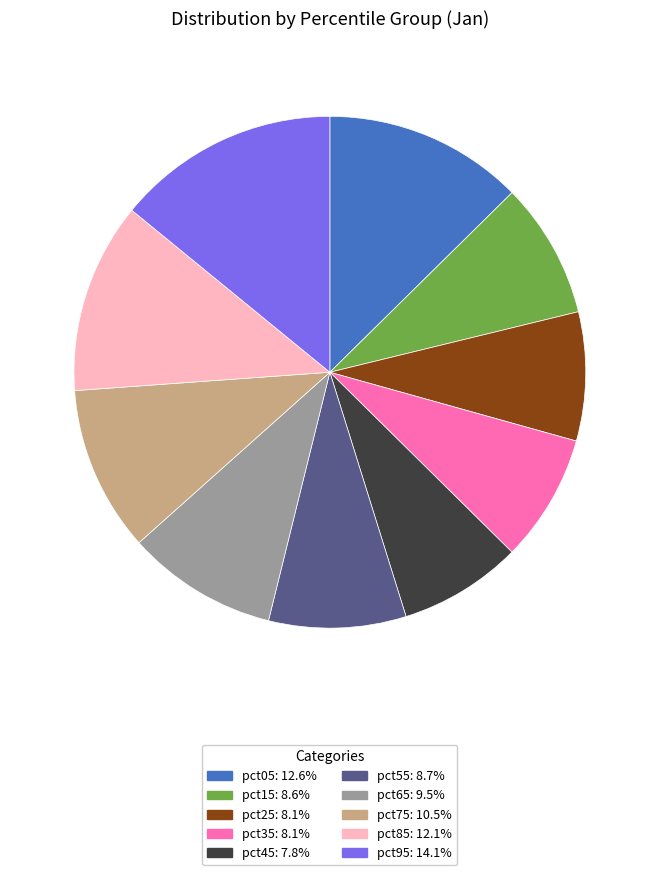

How many segments does this pie chart have?

10